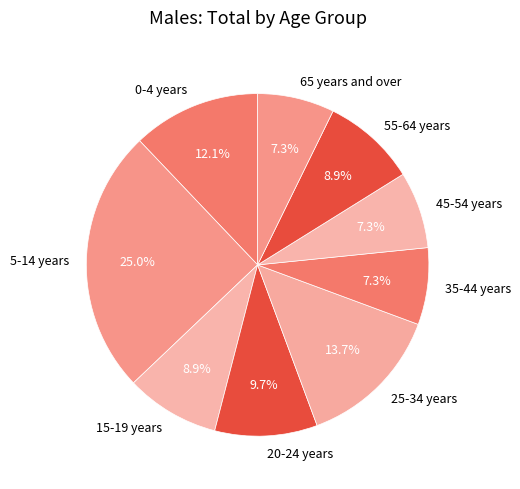

Which has a higher value, 55-64 years or 45-54 years?

55-64 years